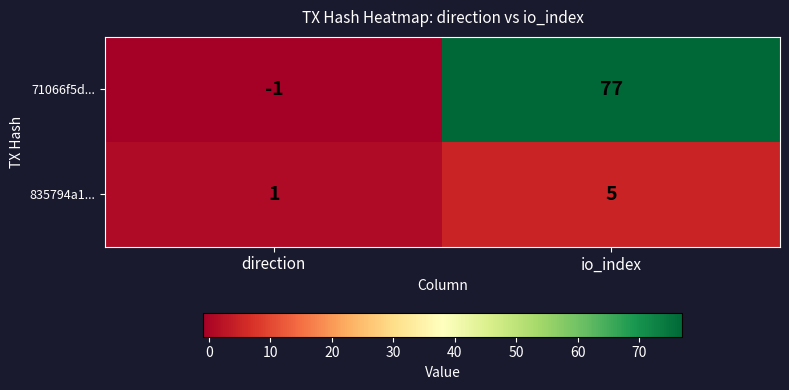

Which series has the widest spread of values?

71066f5d...